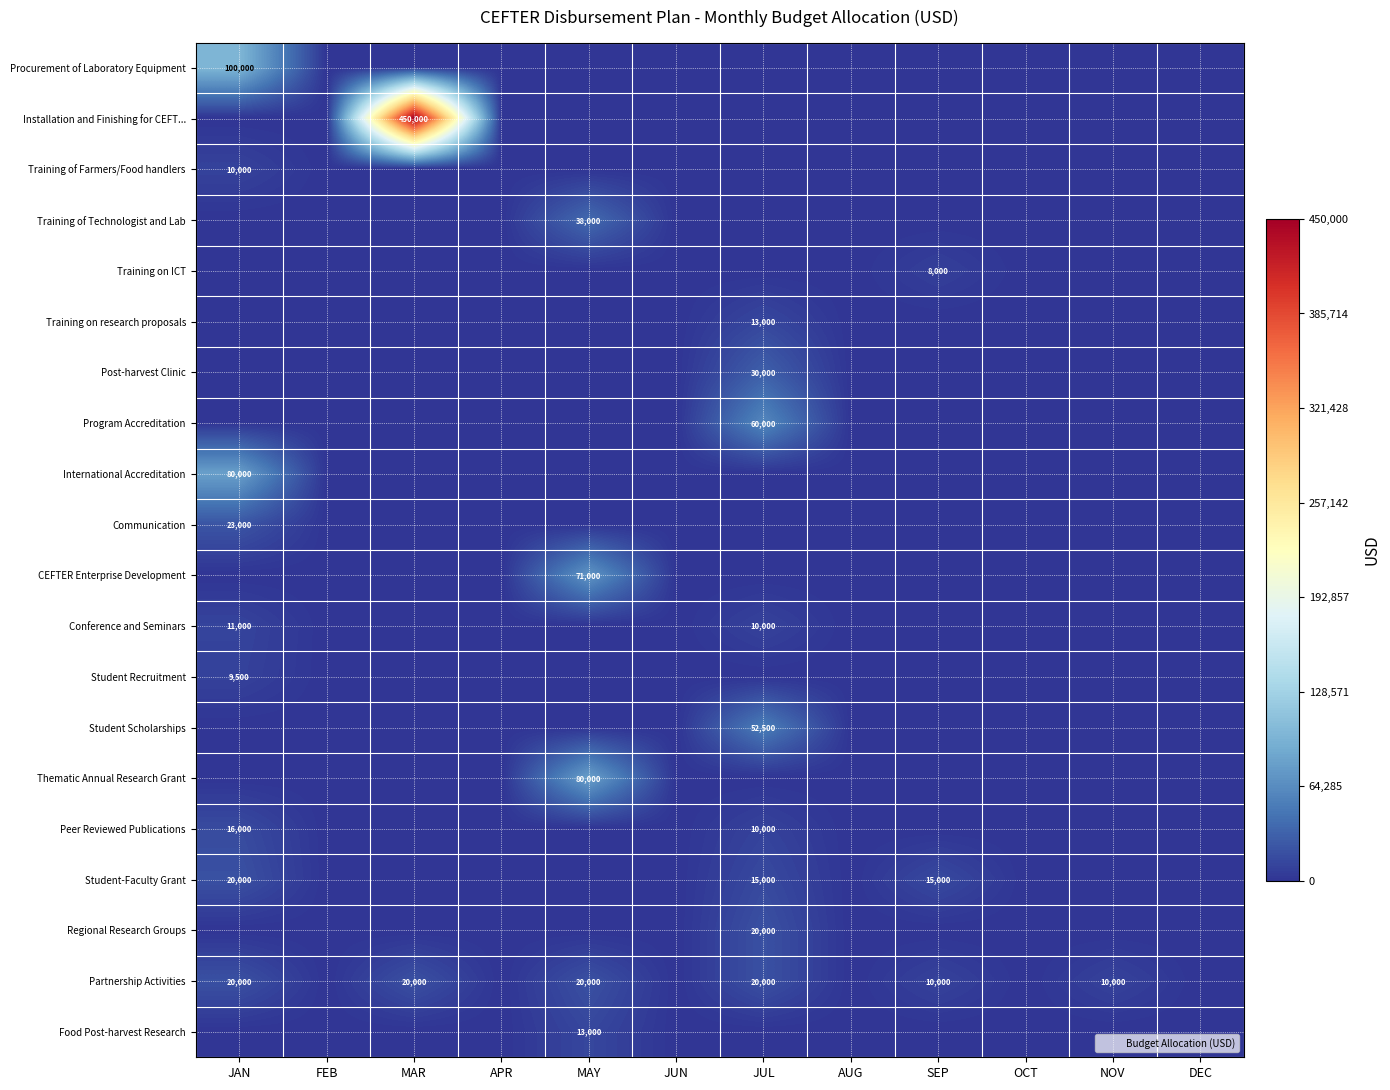

What is the difference between the maximum and second lowest values in the Program Accreditation series?

60000